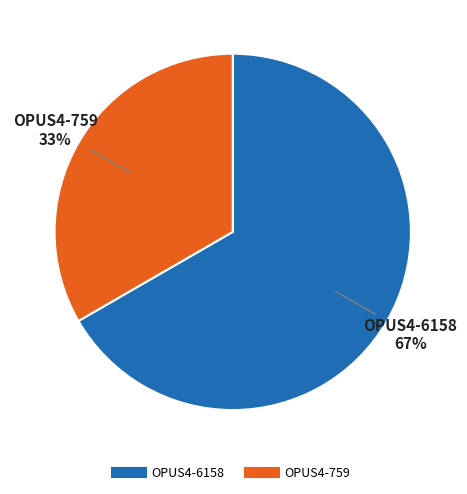

To the nearest percent, what is the combined percentage of OPUS4-6158 and OPUS4-759?

100%